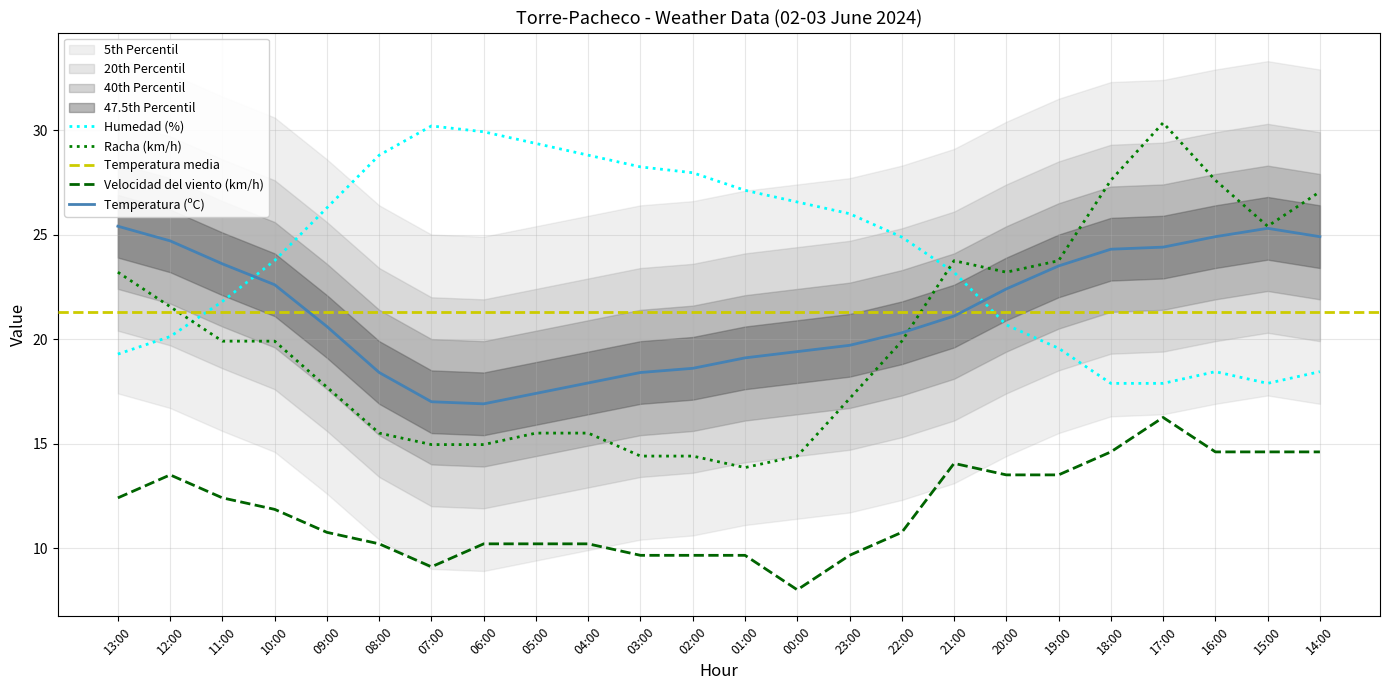

How many interior local valleys does the Temperatura (ºC) series have?

1